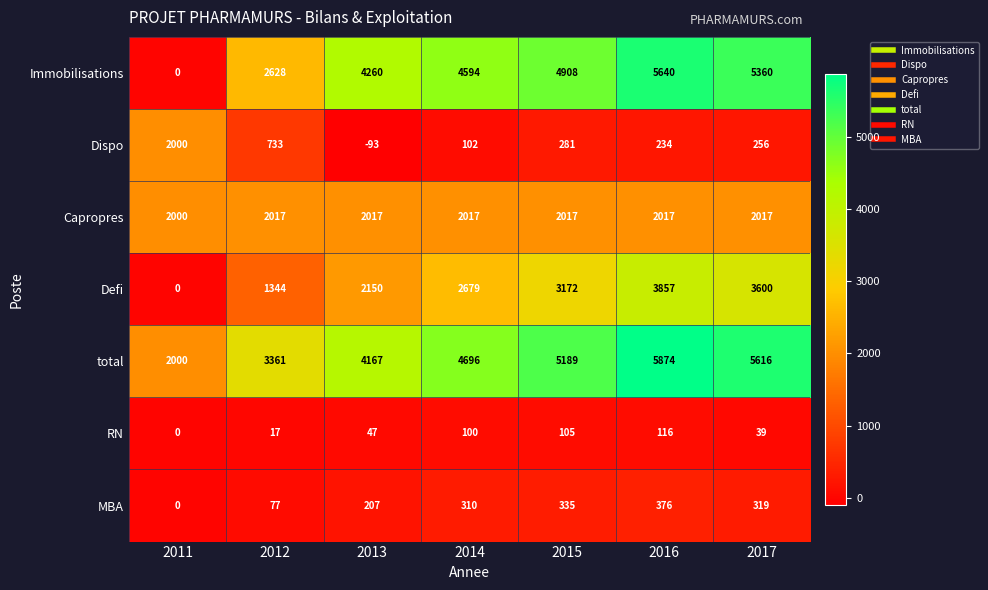

How many data points does each series have?

7